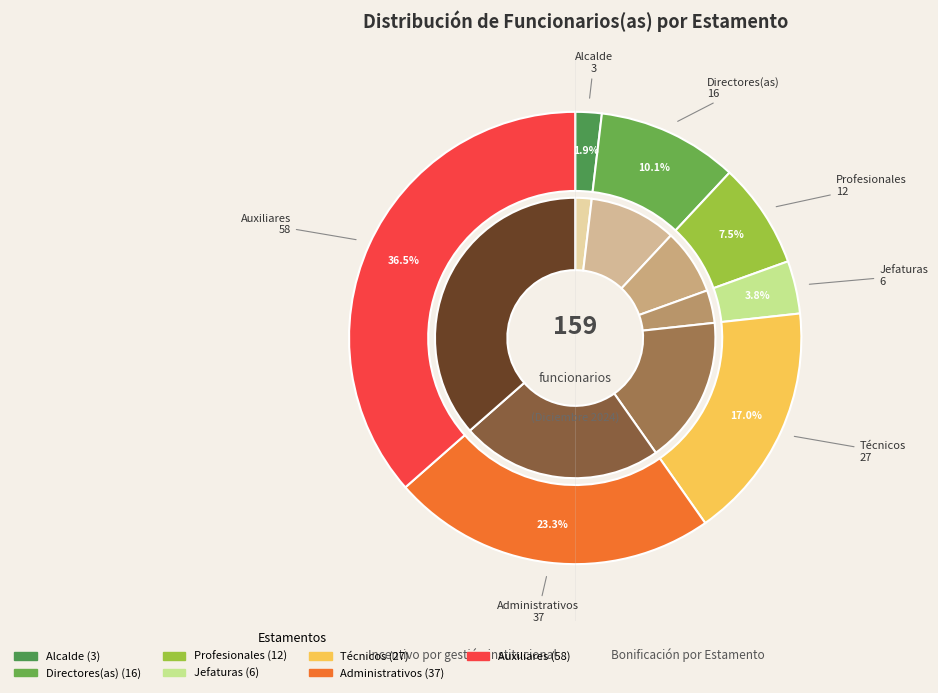

To the nearest percent, what portion does Directores(as) represent?

10%